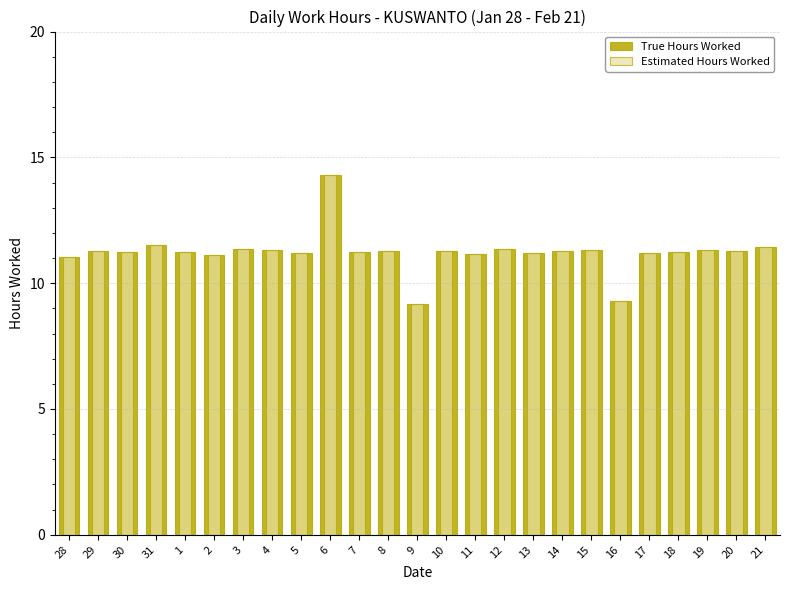

Are the bars horizontal?

No